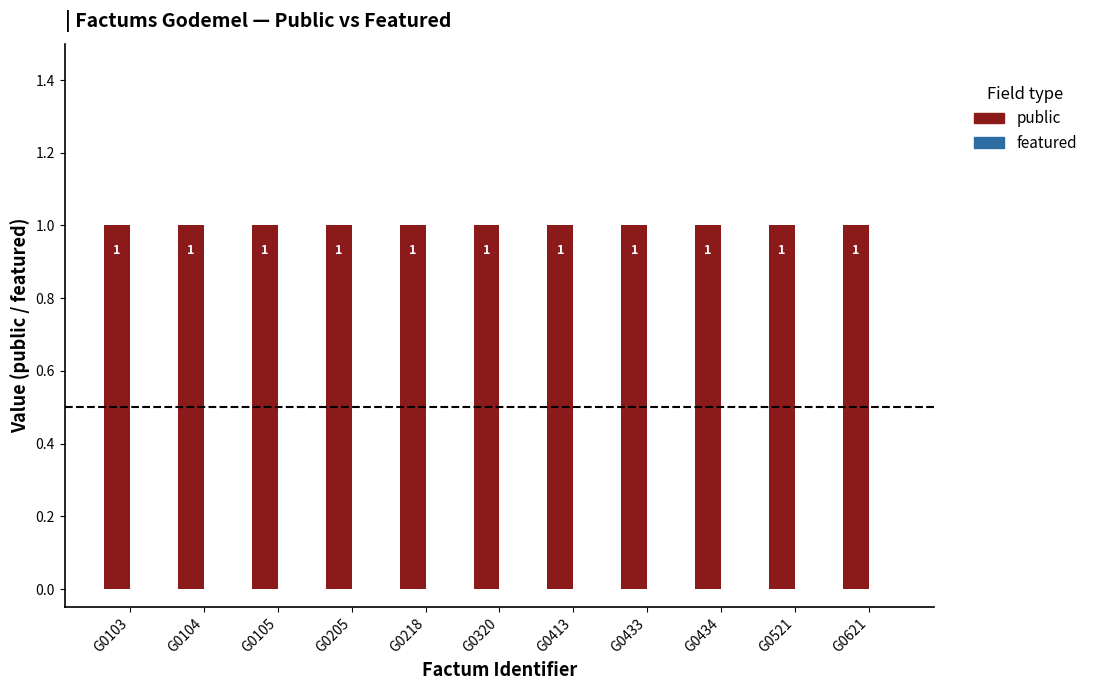

Reading right to left, list all the values displayed in this chart.

public: G0621=1	G0521=1	G0434=1	G0433=1	G0413=1	G0320=1	G0218=1	G0205=1	G0105=1	G0104=1	G0103=1
featured: G0621=0	G0521=0	G0434=0	G0433=0	G0413=0	G0320=0	G0218=0	G0205=0	G0105=0	G0104=0	G0103=0